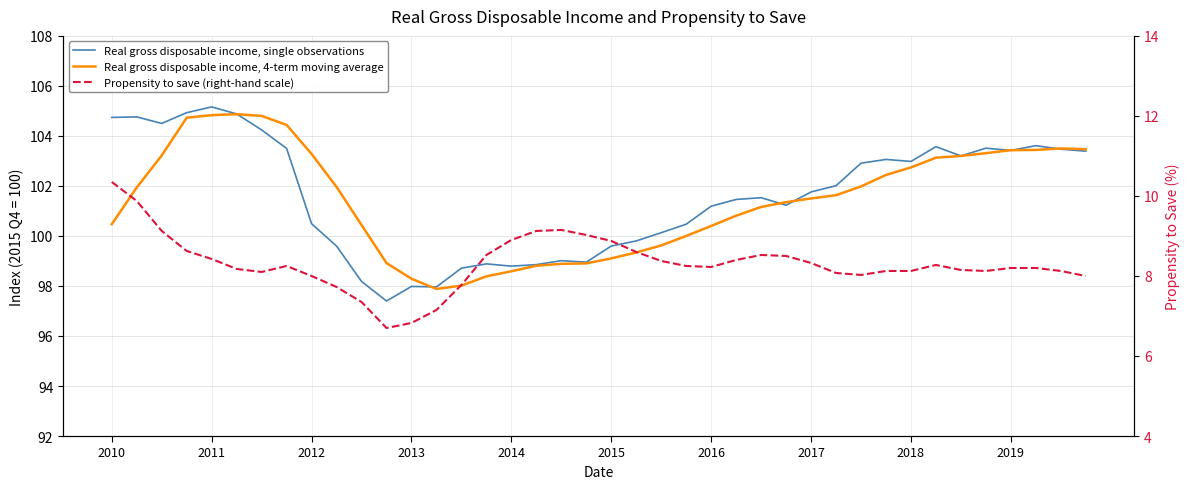

Is it true that Real gross disposable income, 4-term moving average equals 98.9 at 19?

True